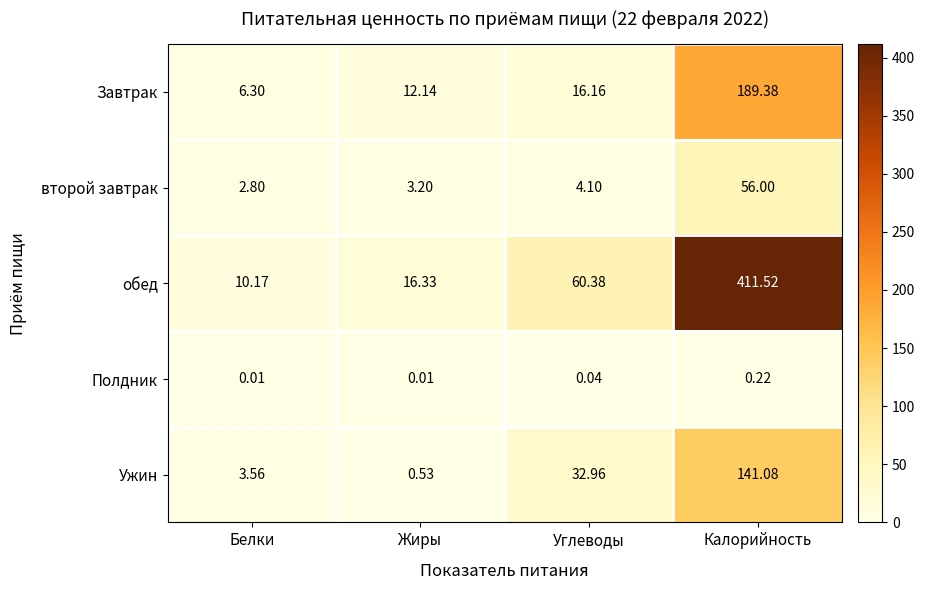

Where does the обед series first go above 60?

Углеводы